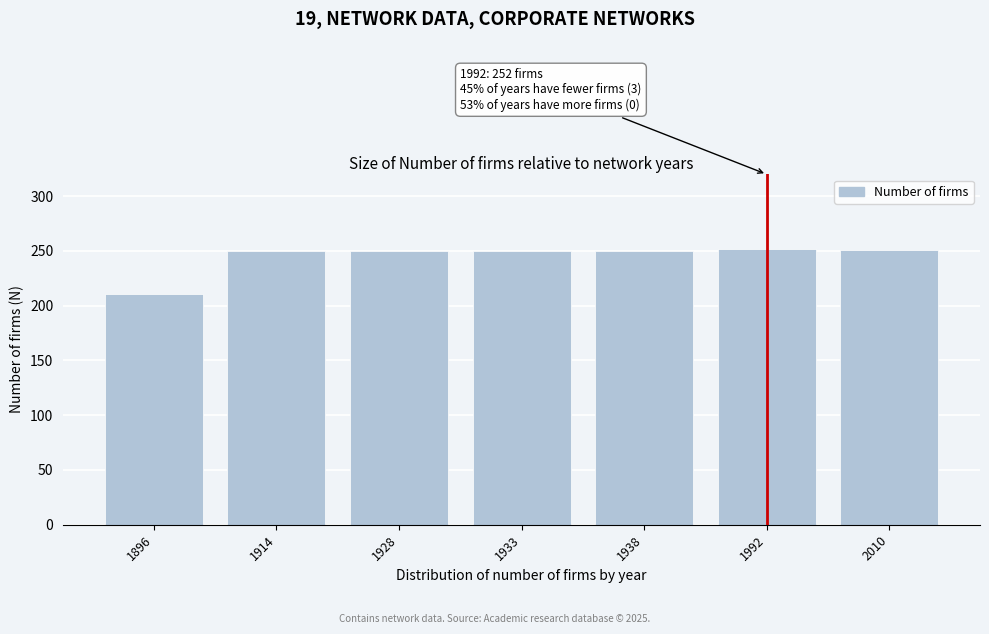

What is the value of the 5th bar from the left?

250